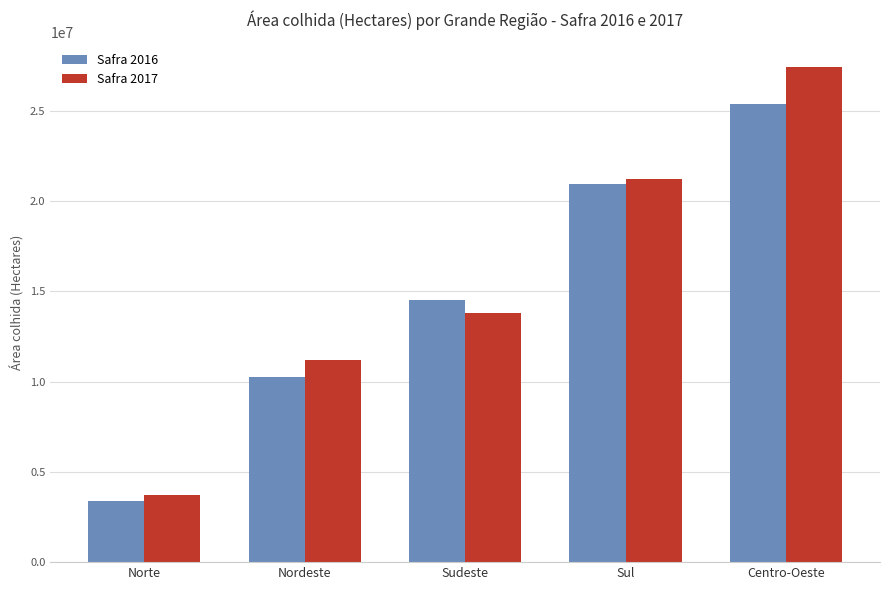

Reading left to right, transcribe all the data shown in this chart.

Safra 2016: Norte=3372876	Nordeste=10253333	Sudeste=14511932	Sul=20919089	Centro-Oeste=25365564
Safra 2017: Norte=3705005	Nordeste=11181307	Sudeste=13780906	Sul=21232942	Centro-Oeste=27404265